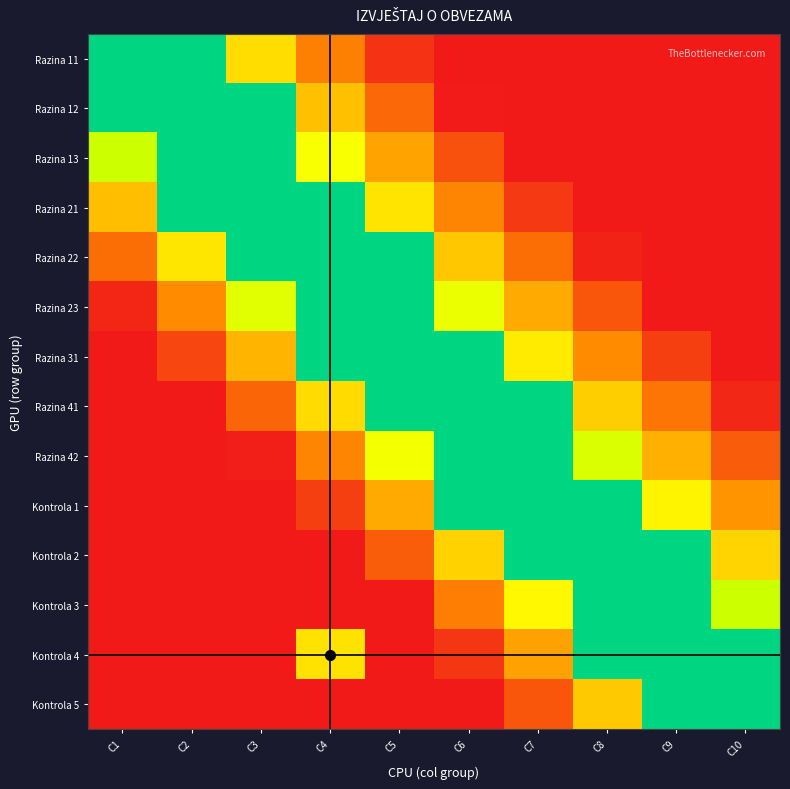

Reading left to right, list all the values displayed in this chart.

Razina 11: C1=0.8	C2=0.8	C3=0.4	C4=0.2	C5=0.1	C6=0.0	C7=0.0	C8=0.0	C9=0.0	C10=0.0
Razina 12: C1=0.8	C2=0.8	C3=0.8	C4=0.3	C5=0.2	C6=0.0	C7=0.0	C8=0.0	C9=0.0	C10=0.0
Razina 13: C1=0.5	C2=0.8	C3=0.8	C4=0.5	C5=0.3	C6=0.1	C7=0.0	C8=0.0	C9=0.0	C10=0.0
Razina 21: C1=0.3	C2=0.8	C3=0.8	C4=0.8	C5=0.4	C6=0.2	C7=0.1	C8=0.0	C9=0.0	C10=0.0
Razina 22: C1=0.2	C2=0.4	C3=0.8	C4=0.8	C5=0.8	C6=0.4	C7=0.2	C8=0.0	C9=0.0	C10=0.0
Razina 23: C1=0.0	C2=0.3	C3=0.5	C4=0.8	C5=0.8	C6=0.5	C7=0.3	C8=0.1	C9=0.0	C10=0.0
Razina 31: C1=0.0	C2=0.1	C3=0.3	C4=0.8	C5=0.8	C6=0.8	C7=0.4	C8=0.3	C9=0.1	C10=0.0
Razina 41: C1=0.0	C2=0.0	C3=0.2	C4=0.4	C5=0.8	C6=0.8	C7=0.8	C8=0.4	C9=0.2	C10=0.0
Razina 42: C1=0.0	C2=0.0	C3=0.0	C4=0.2	C5=0.5	C6=0.8	C7=0.8	C8=0.5	C9=0.3	C10=0.1
Kontrola 1: C1=0.0	C2=0.0	C3=0.0	C4=0.1	C5=0.3	C6=0.8	C7=0.8	C8=0.8	C9=0.4	C10=0.3
Kontrola 2: C1=0.0	C2=0.0	C3=0.0	C4=0.0	C5=0.2	C6=0.4	C7=0.8	C8=0.8	C9=0.8	C10=0.4
Kontrola 3: C1=0.0	C2=0.0	C3=0.0	C4=0.0	C5=0.0	C6=0.2	C7=0.4	C8=0.8	C9=0.8	C10=0.5
Kontrola 4: C1=0.0	C2=0.0	C3=0.0	C4=0.4	C5=0.0	C6=0.1	C7=0.3	C8=0.8	C9=0.8	C10=0.8
Kontrola 5: C1=0.0	C2=0.0	C3=0.0	C4=0.0	C5=0.0	C6=0.0	C7=0.1	C8=0.4	C9=0.8	C10=0.8